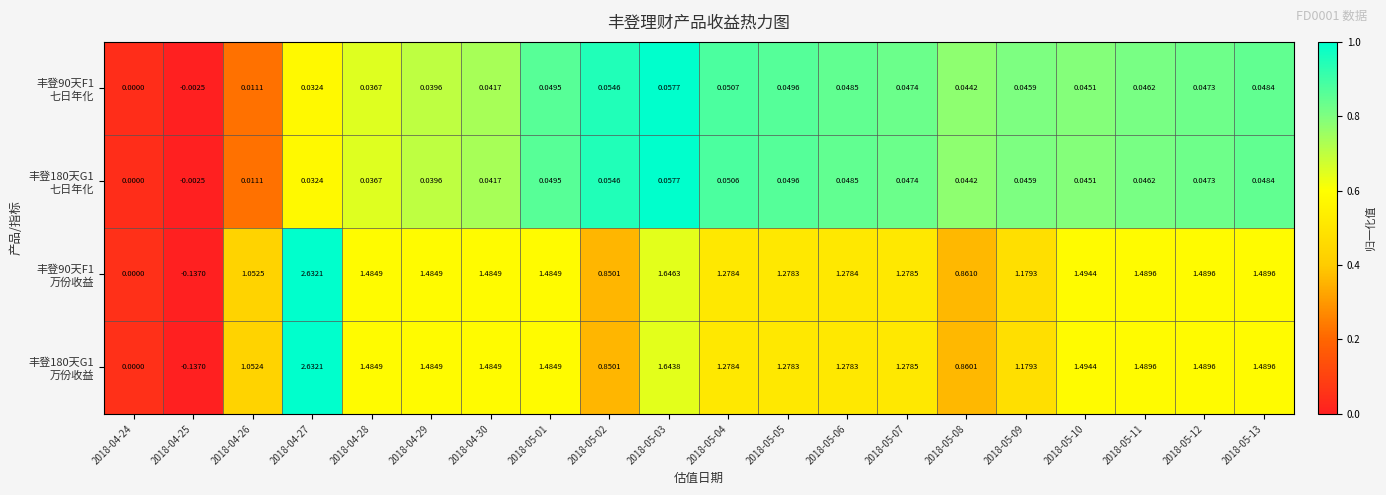

Which has a higher value, 2018-05-03 or 2018-05-07?

2018-05-03